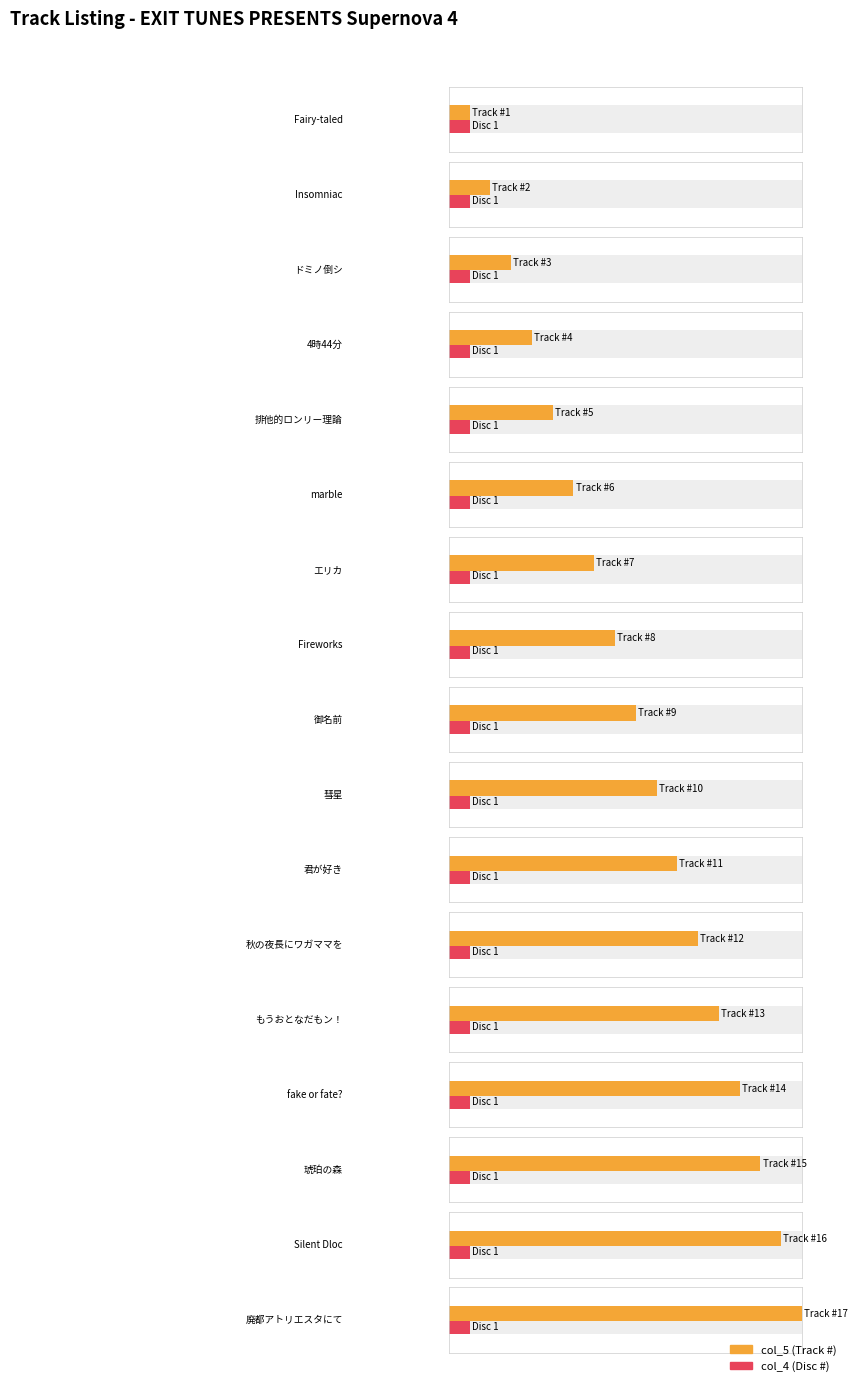

How many distinct data groups are displayed?

2